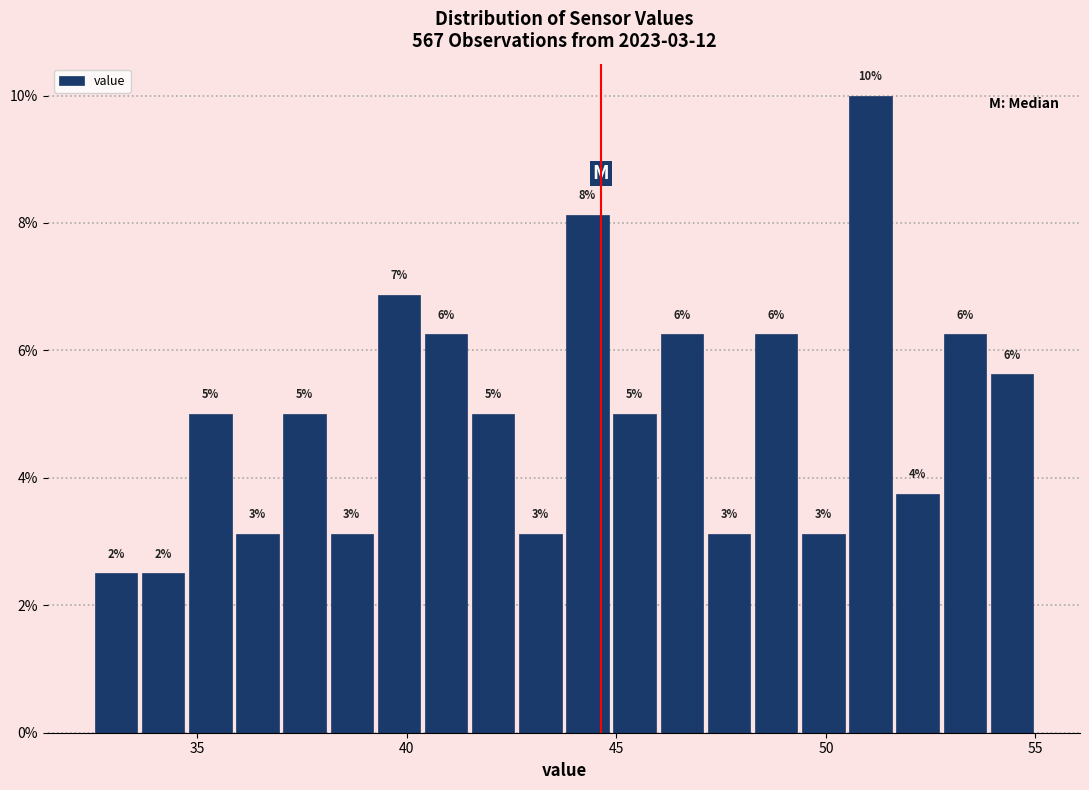

Read against the x-axis, roughly where is the centre of the tallest bar?

51.0